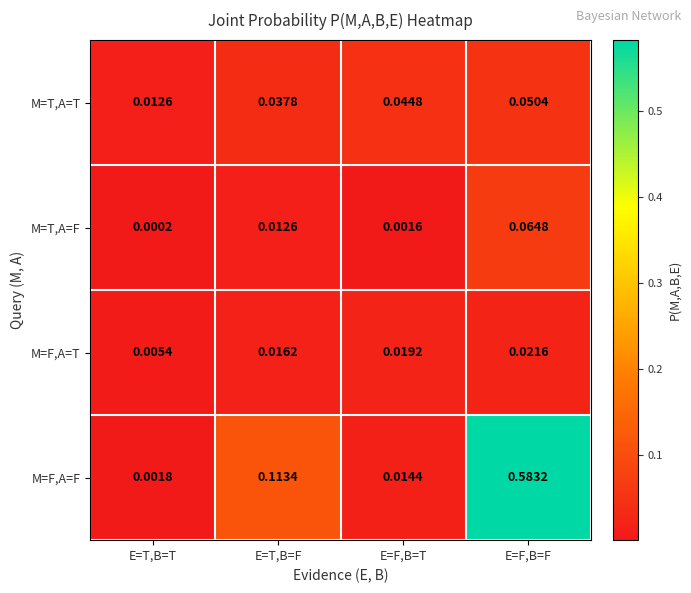

At E=F,B=F, list the series in order from smallest to largest.

M=F,A=T, M=T,A=T, M=T,A=F, M=F,A=F